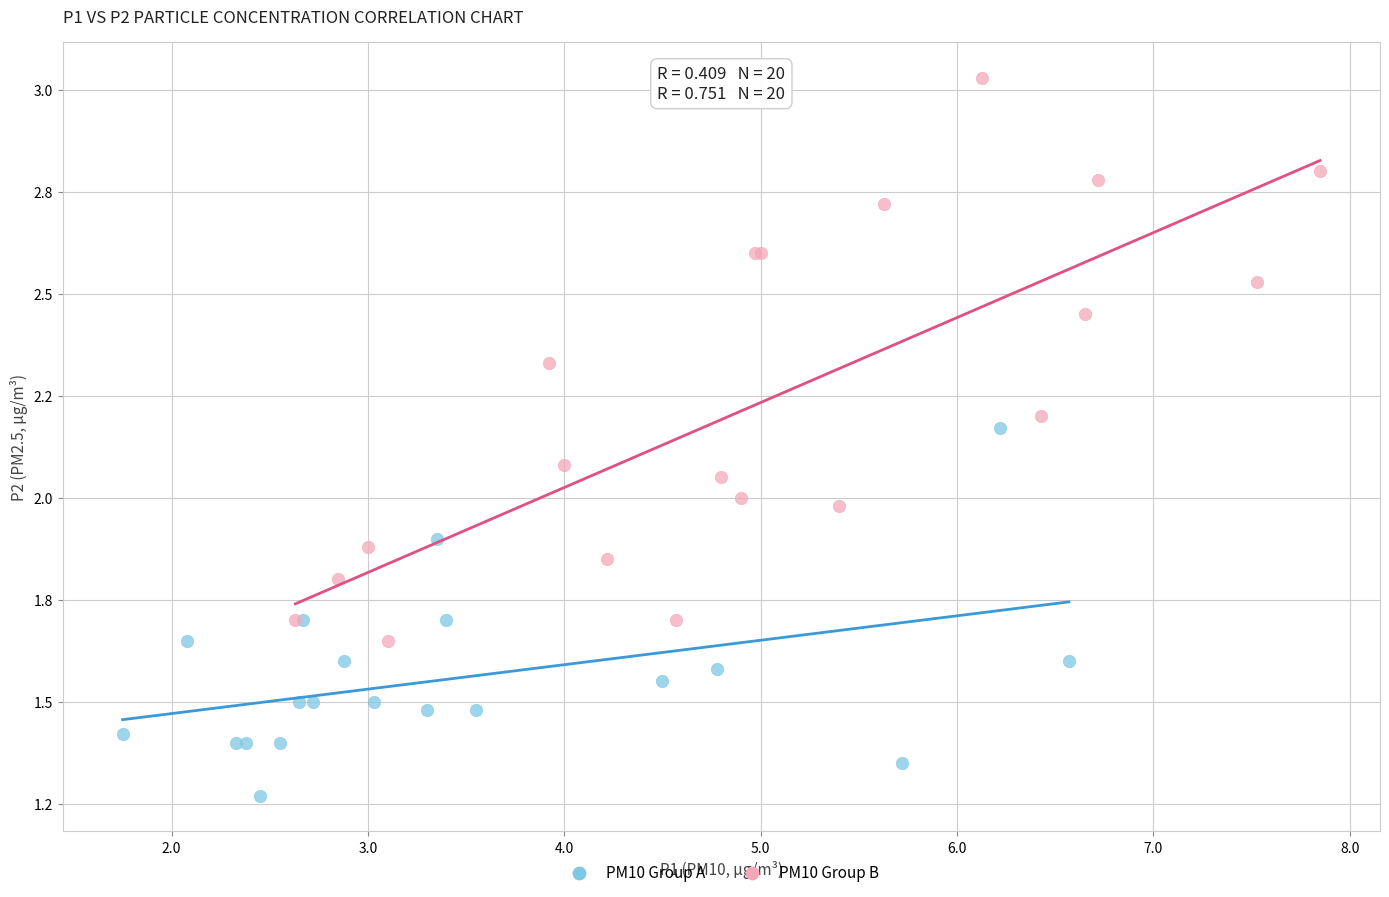

Which series reaches the minimum Y coordinate?

PM10 Group A